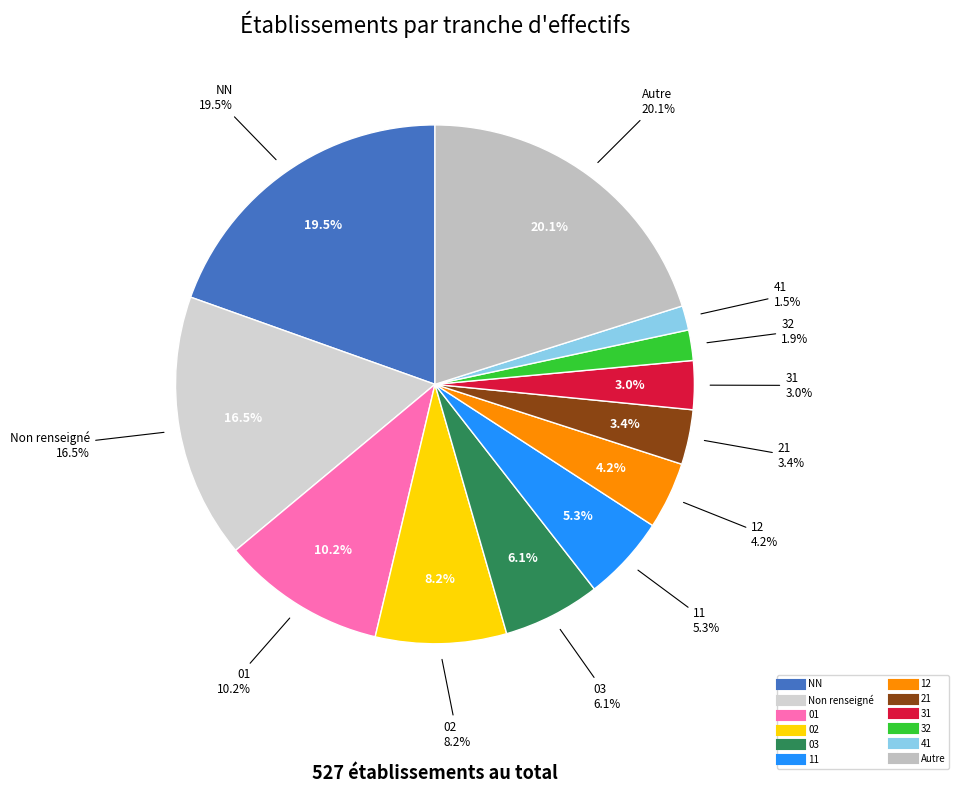

How many slices are in this pie chart?

12